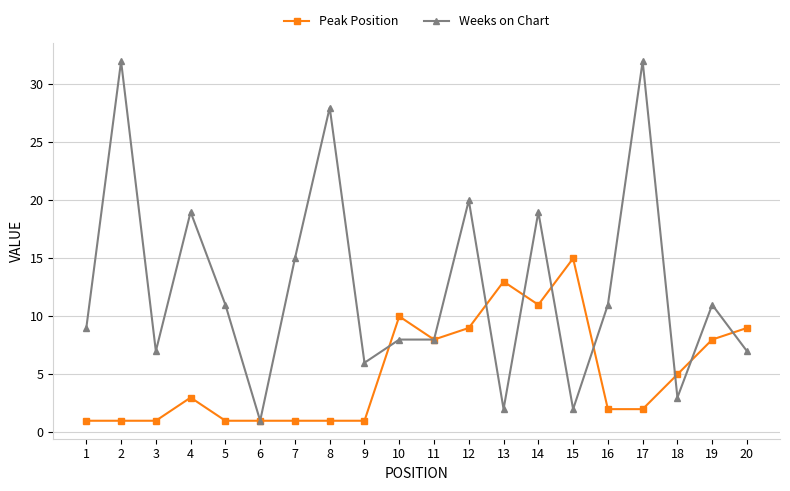

What is the total value across all series at 15?

17